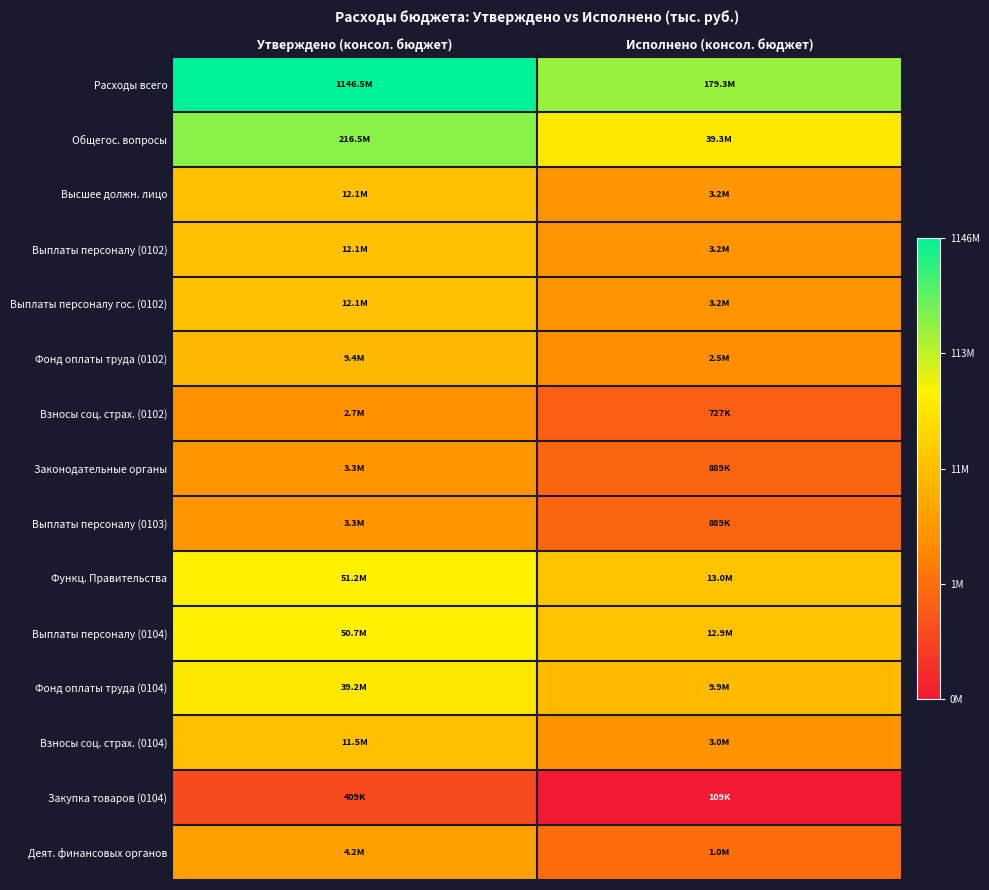

Reading left to right, list all the values displayed in this chart.

Расходы всего: Утверждено (консол. бюджет)=20.9	Исполнено (консол. бюджет)=19.0
Общегос. вопросы: Утверждено (консол. бюджет)=19.2	Исполнено (консол. бюджет)=17.5
Высшее должн. лицо: Утверждено (консол. бюджет)=16.3	Исполнено (консол. бюджет)=15.0
Выплаты персоналу (0102): Утверждено (консол. бюджет)=16.3	Исполнено (консол. бюджет)=15.0
Выплаты персоналу гос. (0102): Утверждено (консол. бюджет)=16.3	Исполнено (консол. бюджет)=15.0
Фонд оплаты труда (0102): Утверждено (консол. бюджет)=16.1	Исполнено (консол. бюджет)=14.7
Взносы соц. страх. (0102): Утверждено (консол. бюджет)=14.8	Исполнено (консол. бюджет)=13.5
Законодательные органы: Утверждено (консол. бюджет)=15.0	Исполнено (консол. бюджет)=13.7
Выплаты персоналу (0103): Утверждено (консол. бюджет)=15.0	Исполнено (консол. бюджет)=13.7
Функц. Правительства: Утверждено (консол. бюджет)=17.8	Исполнено (консол. бюджет)=16.4
Выплаты персоналу (0104): Утверждено (консол. бюджет)=17.7	Исполнено (консол. бюджет)=16.4
Фонд оплаты труда (0104): Утверждено (консол. бюджет)=17.5	Исполнено (консол. бюджет)=16.1
Взносы соц. страх. (0104): Утверждено (консол. бюджет)=16.3	Исполнено (консол. бюджет)=14.9
Закупка товаров (0104): Утверждено (консол. бюджет)=12.9	Исполнено (консол. бюджет)=11.6
Деят. финансовых органов: Утверждено (консол. бюджет)=15.3	Исполнено (консол. бюджет)=13.8